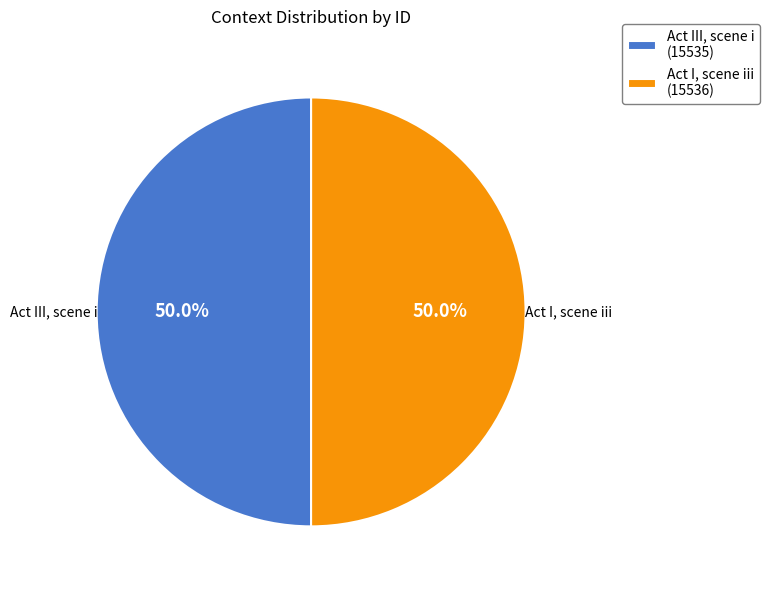

How much of the chart is everything except Act III, scene i (15535)?

50.0%